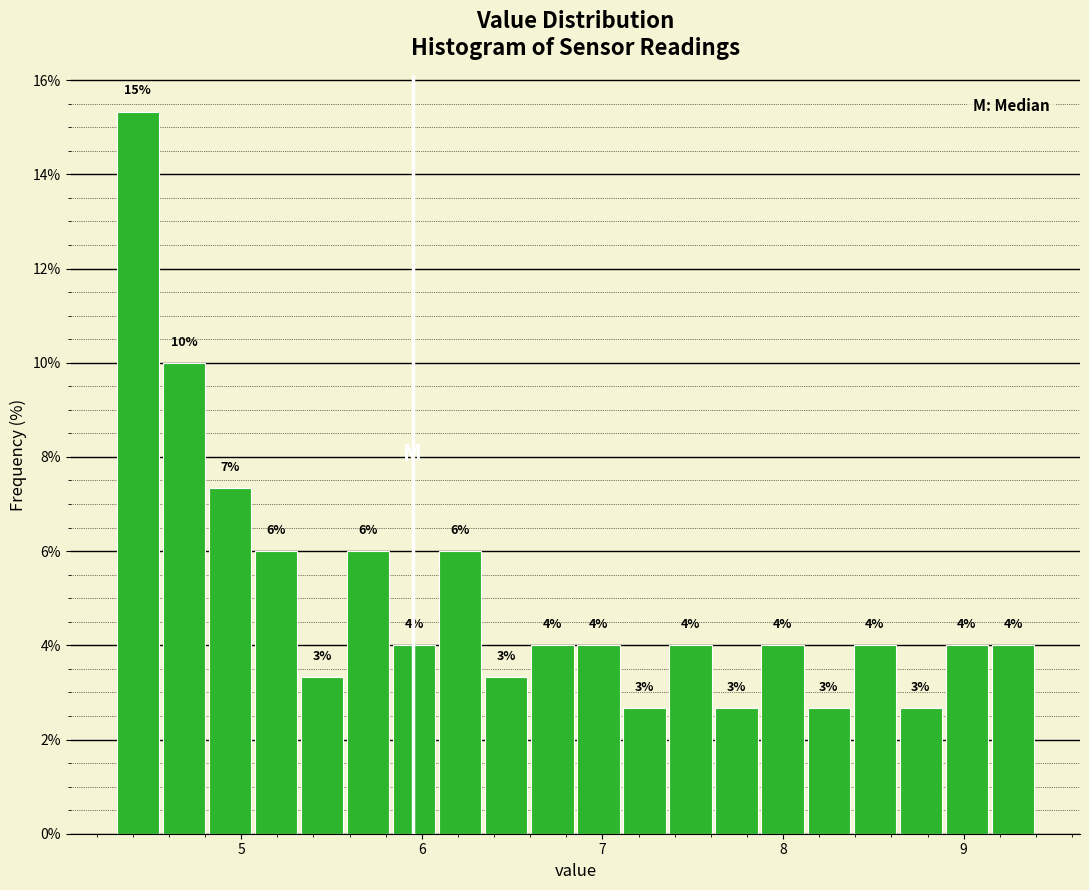

Read against the x-axis, roughly where is the centre of the tallest bar?

4.4